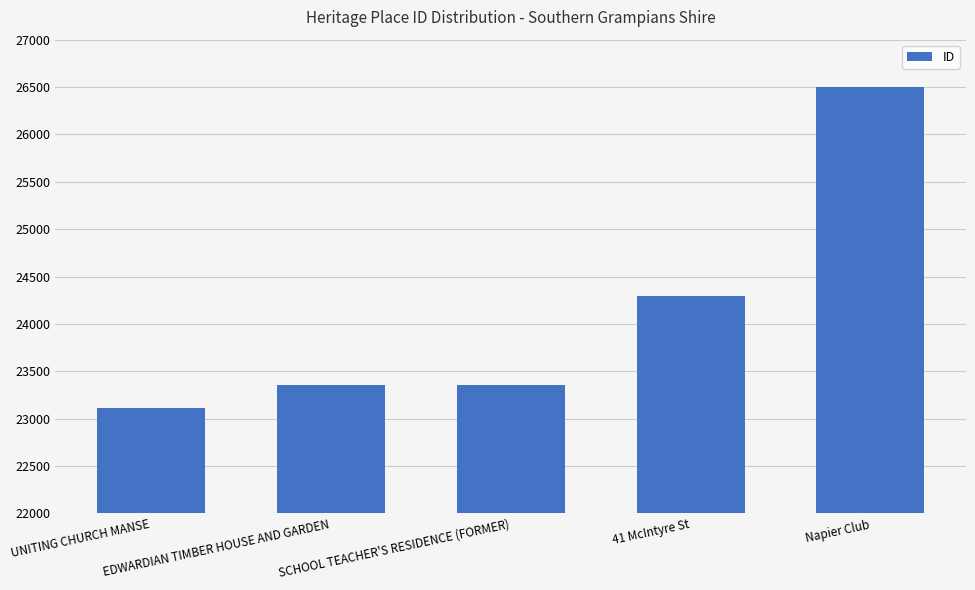

How many categories are shown in the chart?

5